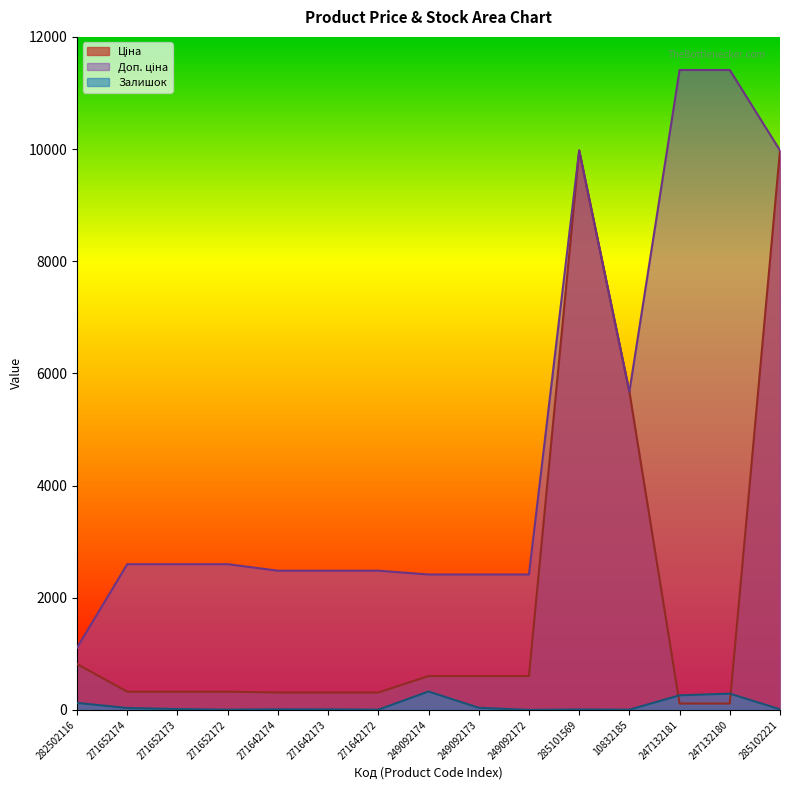

In Ціна, how many points are higher than both neighbors (excluding endpoints)?

1